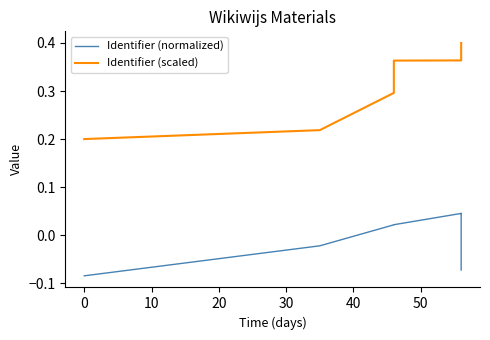

True or false: Identifier (normalized) and Identifier (scaled) intersect in this chart.

False